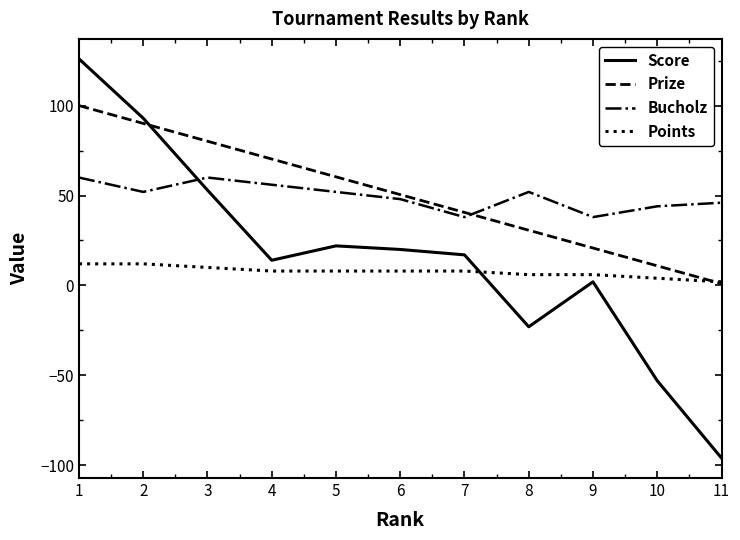

True or false: Bucholz has a value of 38.0 at 9.

True